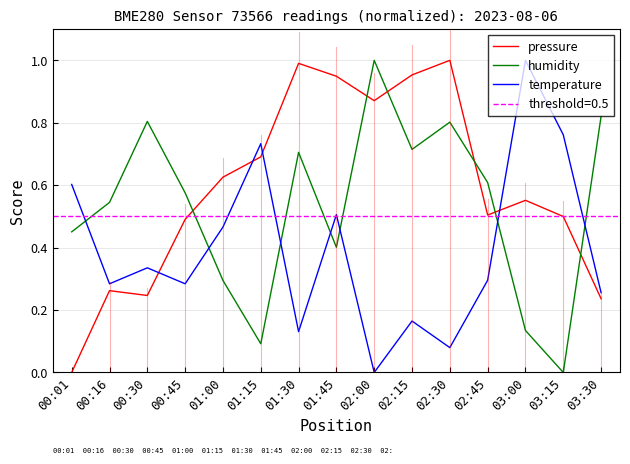

What is the approximate value of humidity at 02:45?

0.6